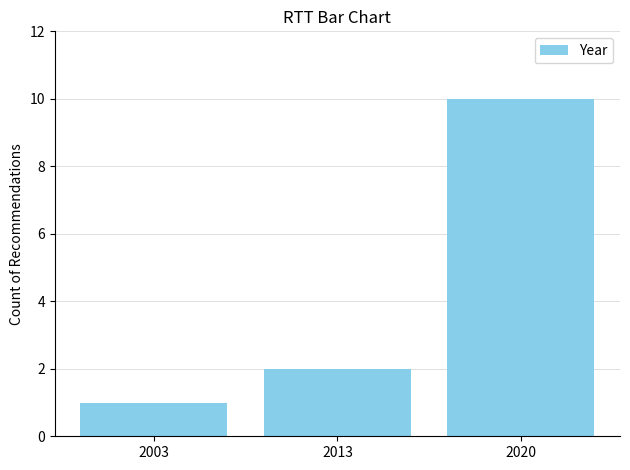

Count the number of categories in the chart.

3